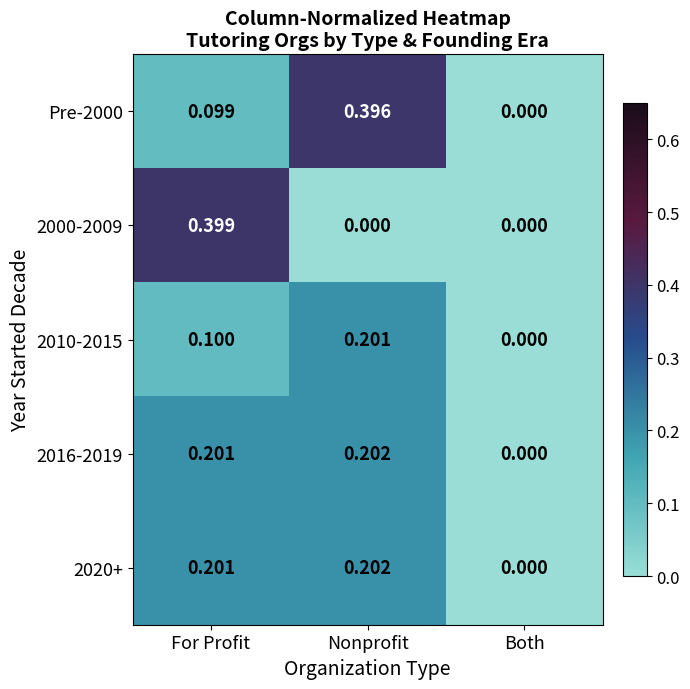

Which series has the largest range (max minus min)?

2000-2009